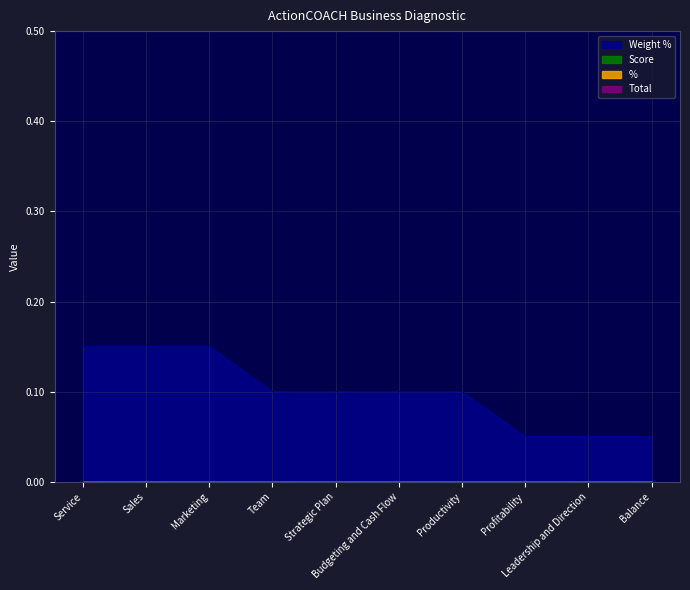

Count the number of categories in the chart.

10